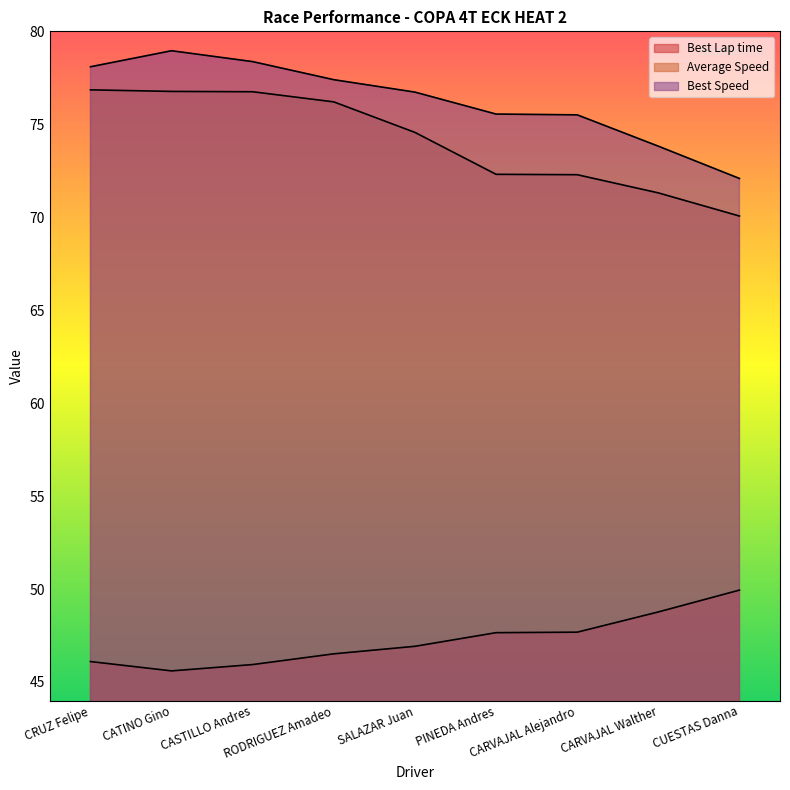

Reading right to left, list all the values displayed in this chart.

Best Lap time: CUESTAS Danna=49.9	CARVAJAL Walther=48.8	CARVAJAL Alejandro=47.7	PINEDA Andres=47.7	SALAZAR Juan=46.9	RODRIGUEZ Amadeo=46.5	CASTILLO Andres=45.9	CATINO Gino=45.6	CRUZ Felipe=46.1
Average Speed: CUESTAS Danna=70.1	CARVAJAL Walther=71.3	CARVAJAL Alejandro=72.3	PINEDA Andres=72.3	SALAZAR Juan=74.6	RODRIGUEZ Amadeo=76.2	CASTILLO Andres=76.8	CATINO Gino=76.8	CRUZ Felipe=76.9
Best Speed: CUESTAS Danna=72.1	CARVAJAL Walther=73.8	CARVAJAL Alejandro=75.5	PINEDA Andres=75.5	SALAZAR Juan=76.7	RODRIGUEZ Amadeo=77.4	CASTILLO Andres=78.4	CATINO Gino=79.0	CRUZ Felipe=78.1